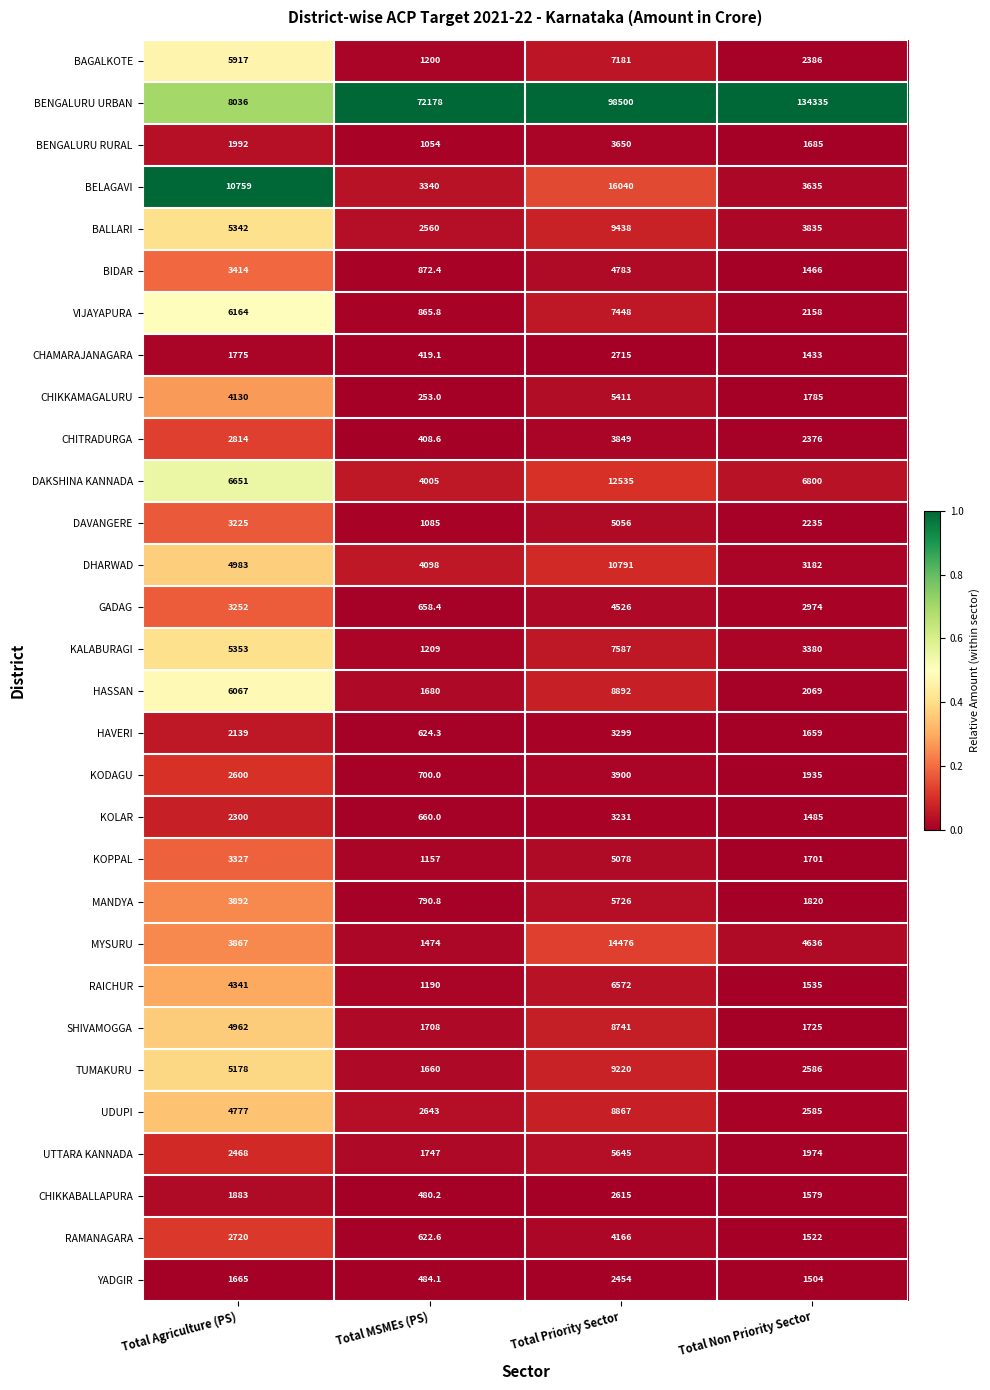

Which series has the largest total across all categories?

BENGALURU URBAN